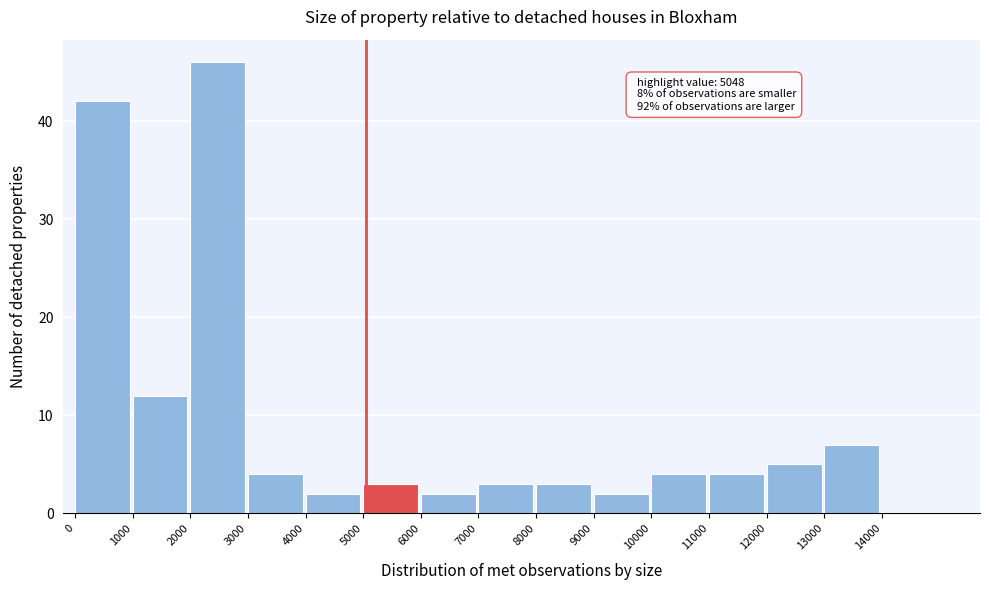

Over which range of the x-axis is the bar tallest?

2000 to 3000